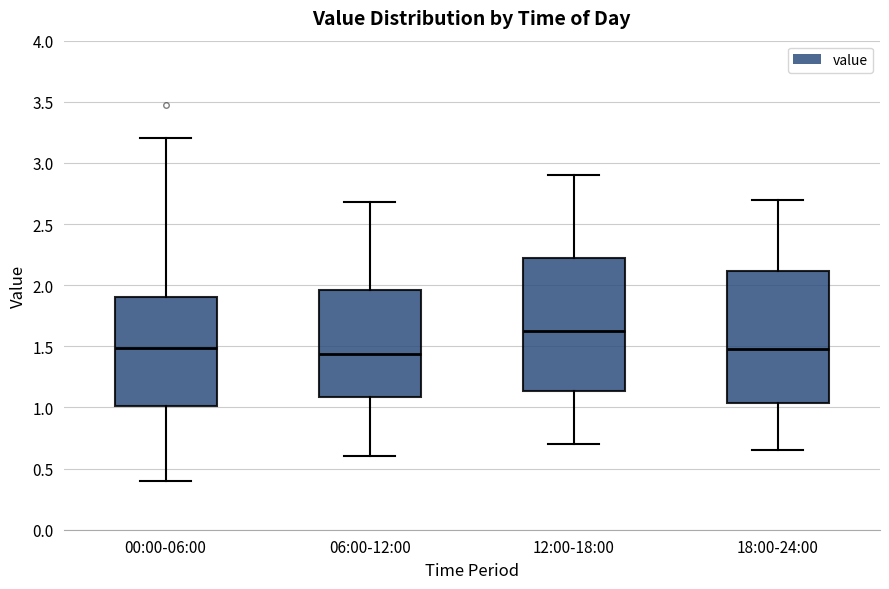

Reading left to right, read every box against the y-axis: the position of its median line, the range the box covers, and the ends of its whiskers. The values are not printed on the chart, so give them approximately, as read against the axis.

00:00-06:00: median 1.50, box 1.00 to 1.90, whiskers 0.40 to 3.20
06:00-12:00: median 1.45, box 1.10 to 1.95, whiskers 0.60 to 2.70
12:00-18:00: median 1.65, box 1.15 to 2.25, whiskers 0.70 to 2.90
18:00-24:00: median 1.50, box 1.05 to 2.10, whiskers 0.65 to 2.70